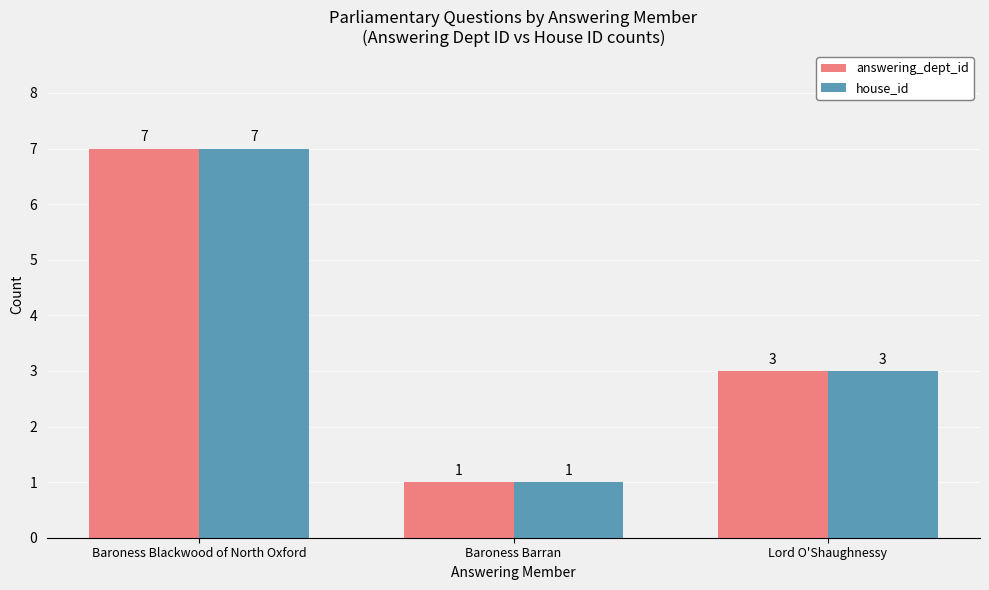

At which category is the sum across all series the highest?

Baroness Blackwood of North Oxford